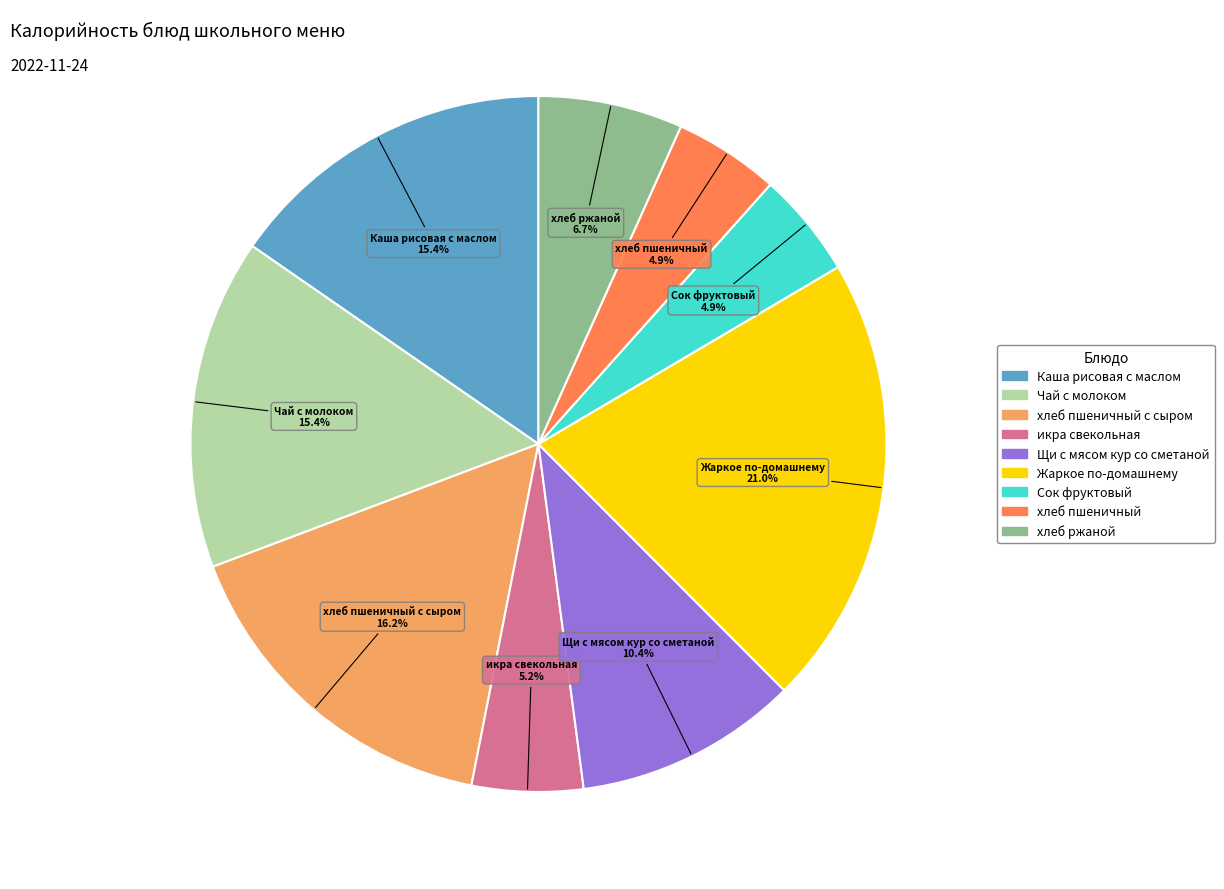

To the nearest percent, what is the average slice percentage?

11%